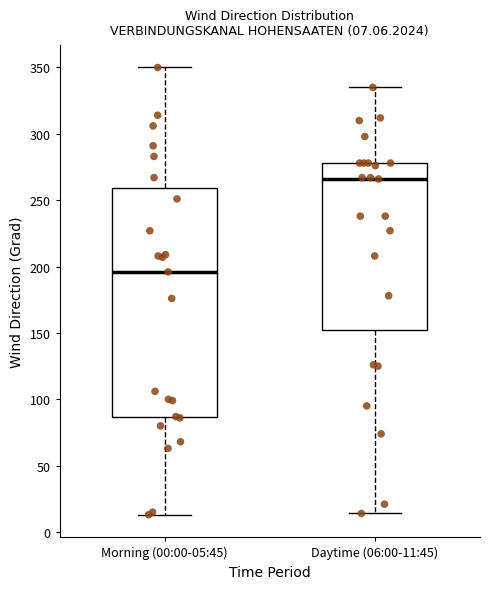

Comparing the boxes themselves (not the whiskers), which one is the tallest?

Morning (00:00-05:45)